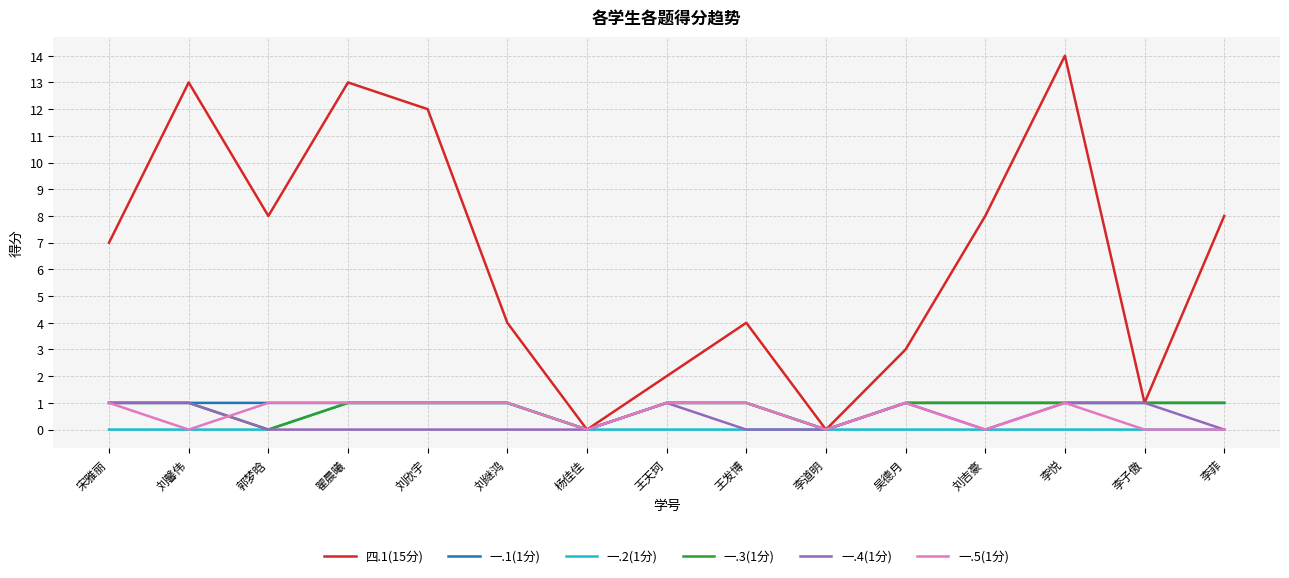

At which category is the sum across all series the highest?

李悦